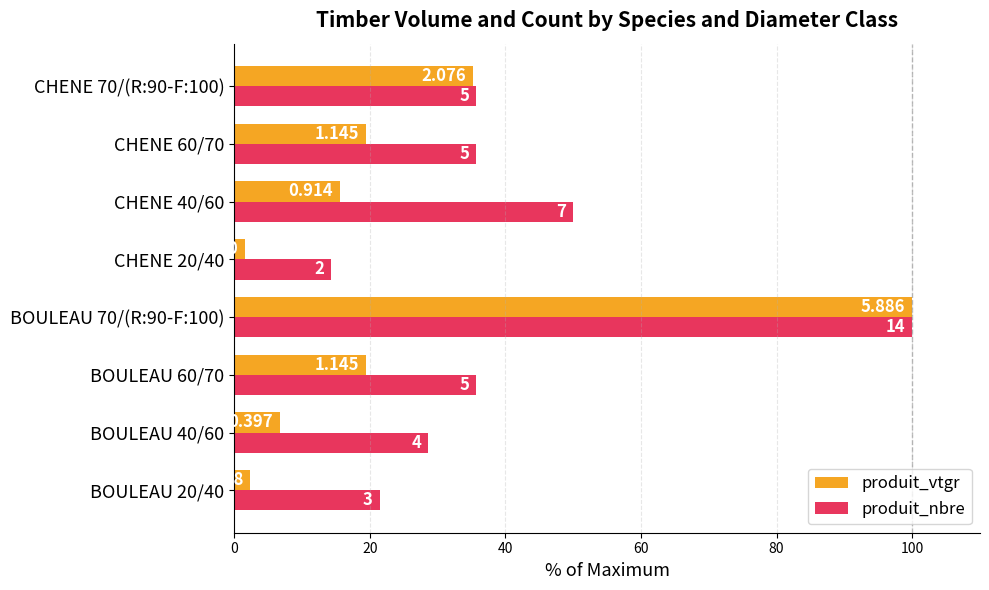

What are all the series names shown in the legend?

produit_vtgr, produit_nbre